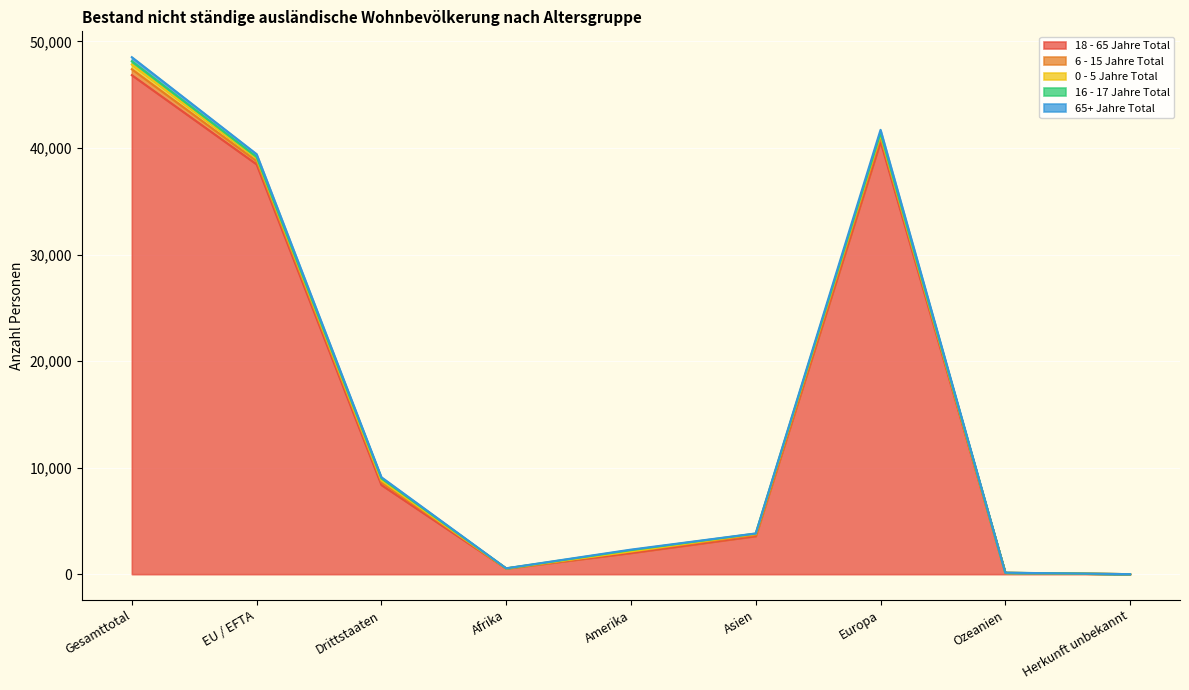

What is the average value of the 18 - 65 Jahre Total series?

15612